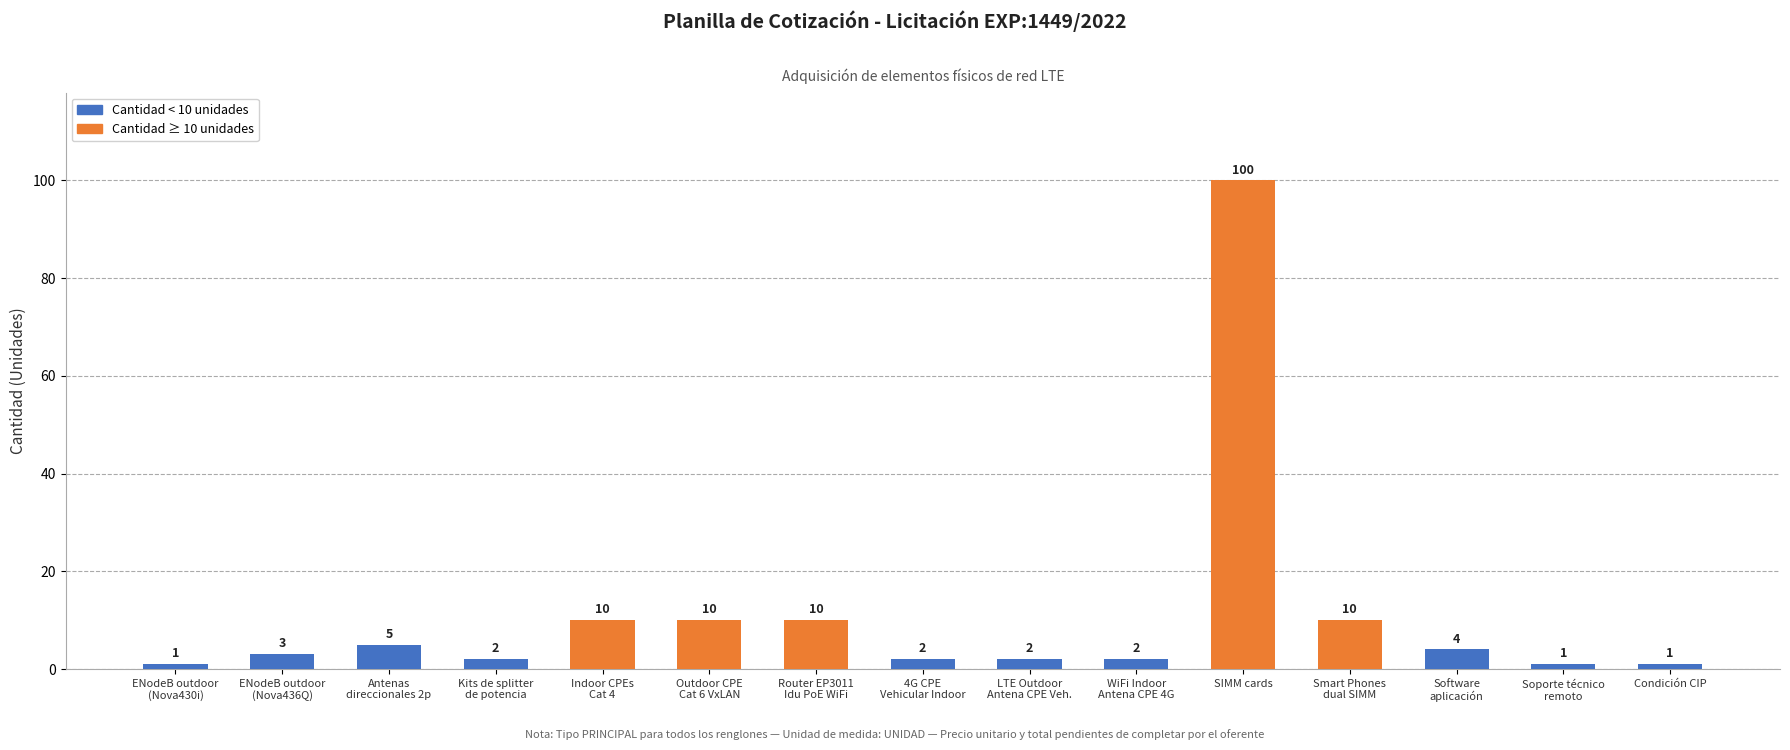

What position from the left is Condición CIP?

15